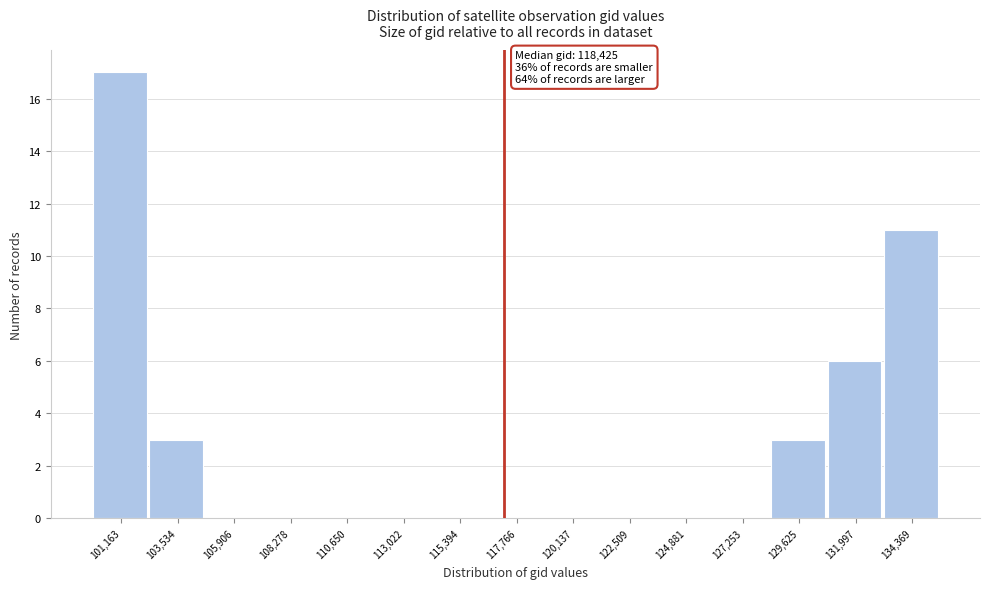

Reading left to right, what are all the values shown in this chart?

101,163=17	103,534=3	105,906=0	108,278=0	110,650=0	113,022=0	115,394=0	117,766=0	120,137=0	122,509=0	124,881=0	127,253=0	129,625=3	131,997=6	134,369=11